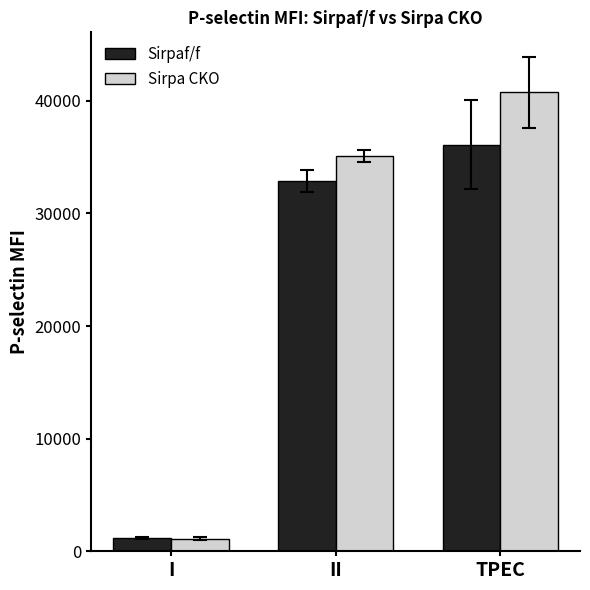

The Sirpaf/f series shows 56054 at II. True or false?

False